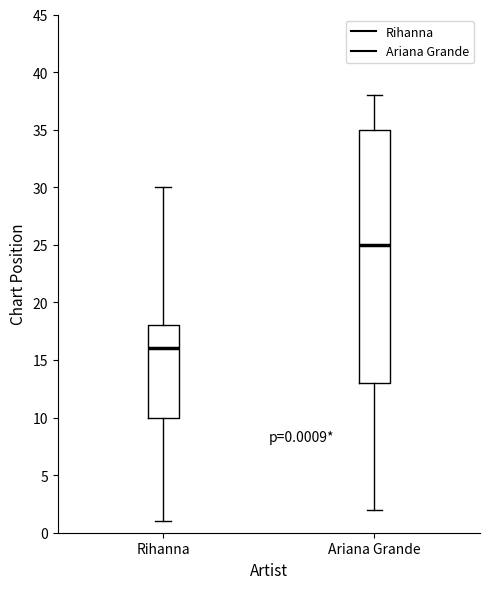

Which box has the highest median line?

Ariana Grande